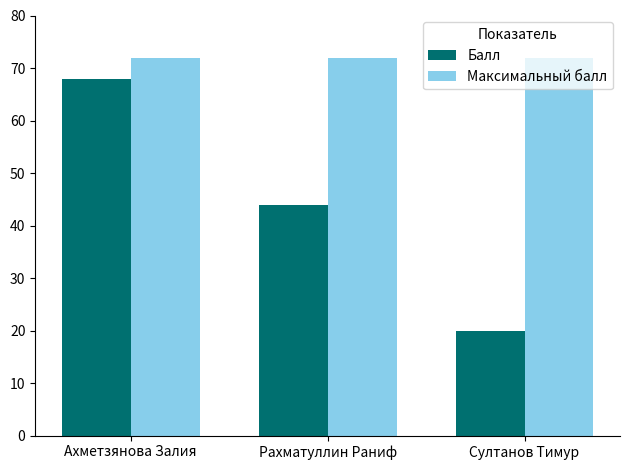

What is the minimum value for Максимальный балл?

72